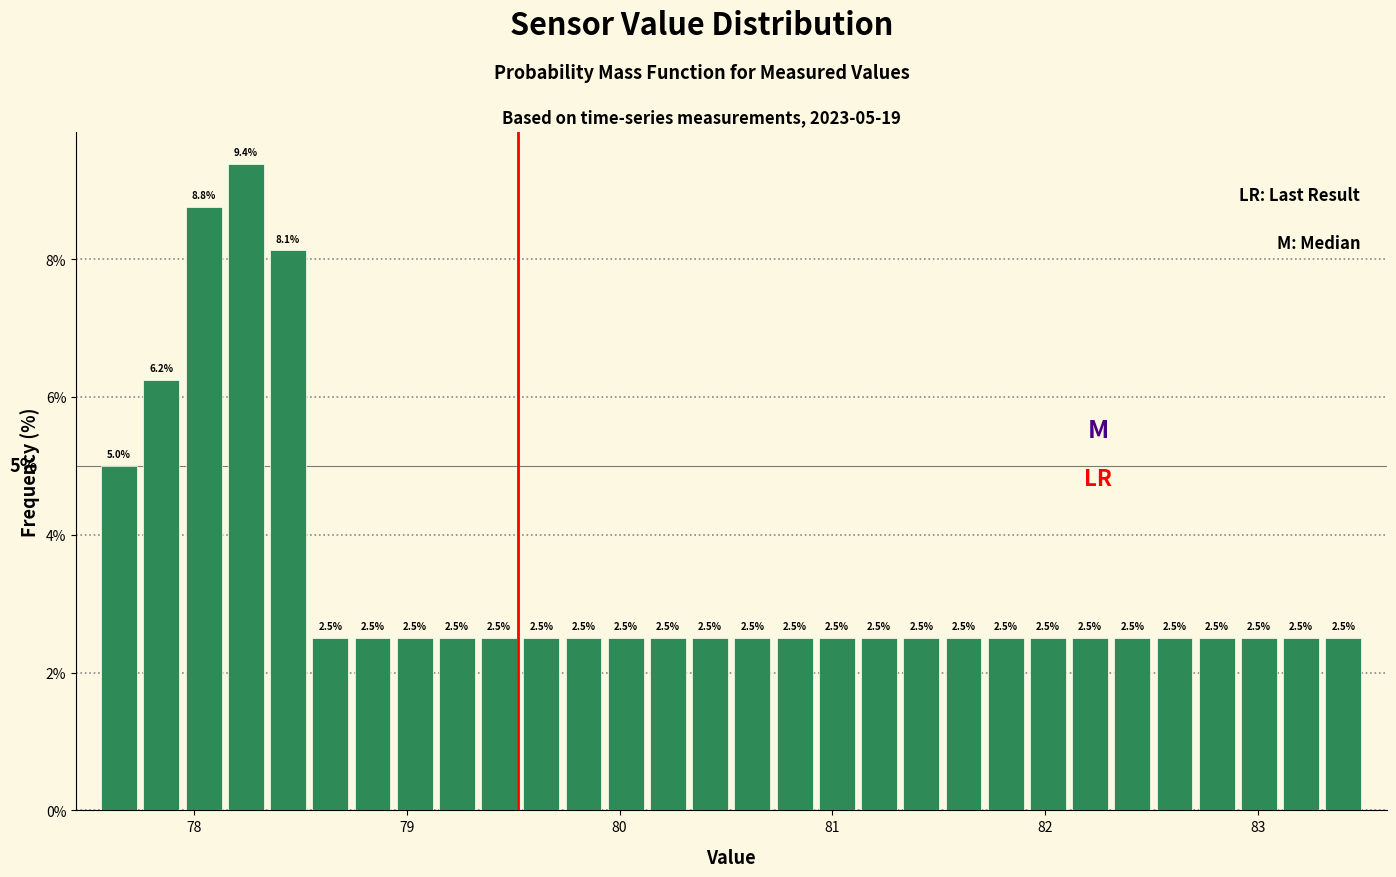

Around what value on the x-axis is the tallest bar? Give the approximate position of its centre, as read against the axis.

78.2